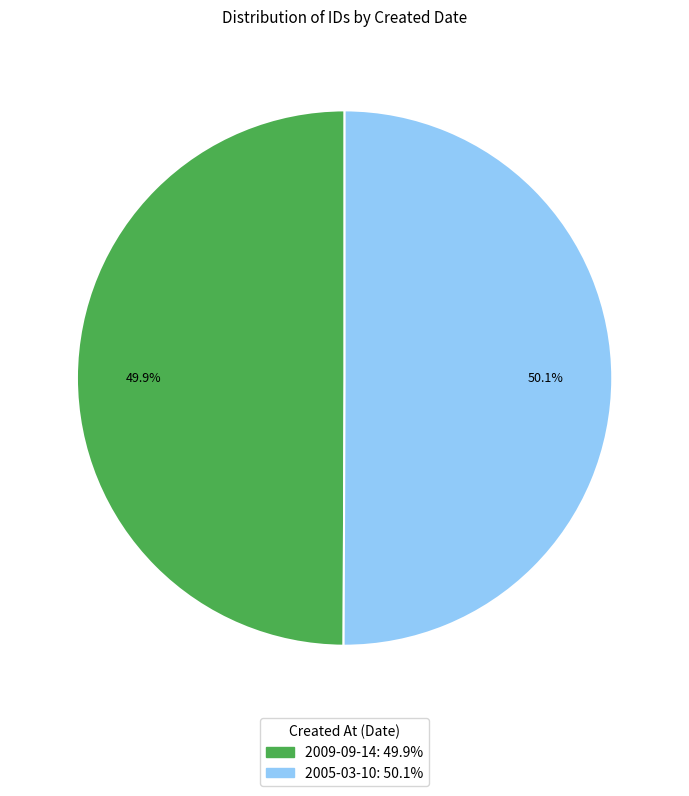

To the nearest percent, what portion does 2009-09-14 represent?

50%